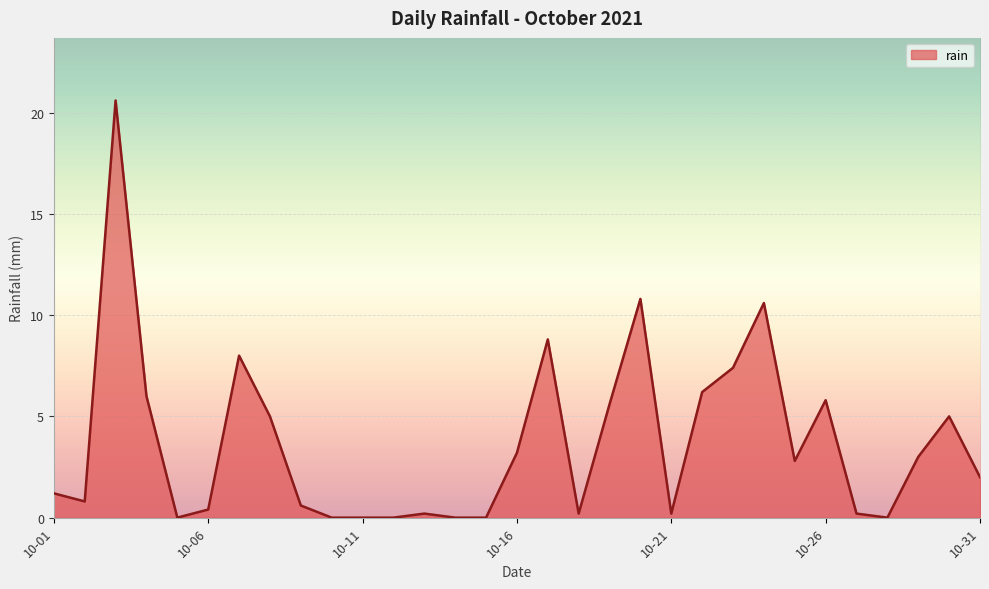

What is the difference between the maximum and minimum values?

20.6